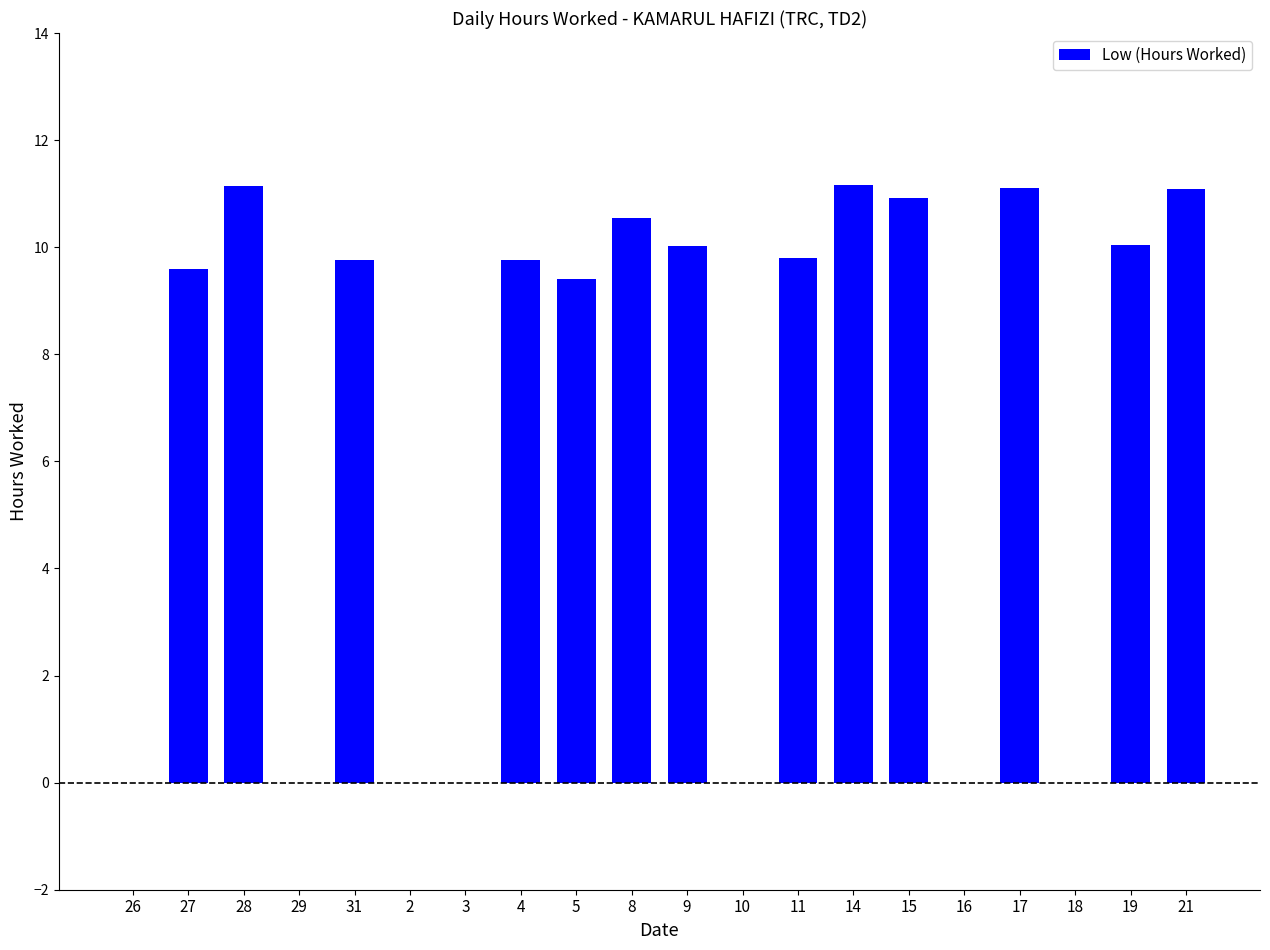

What is the maximum value shown in the chart?

11.2